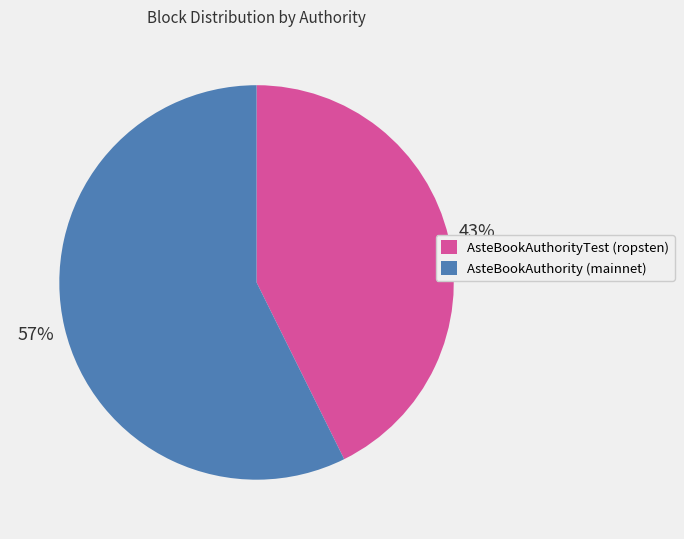

The AsteBookAuthorityTest (ropsten) slice represents 28% of the pie. True or false?

False